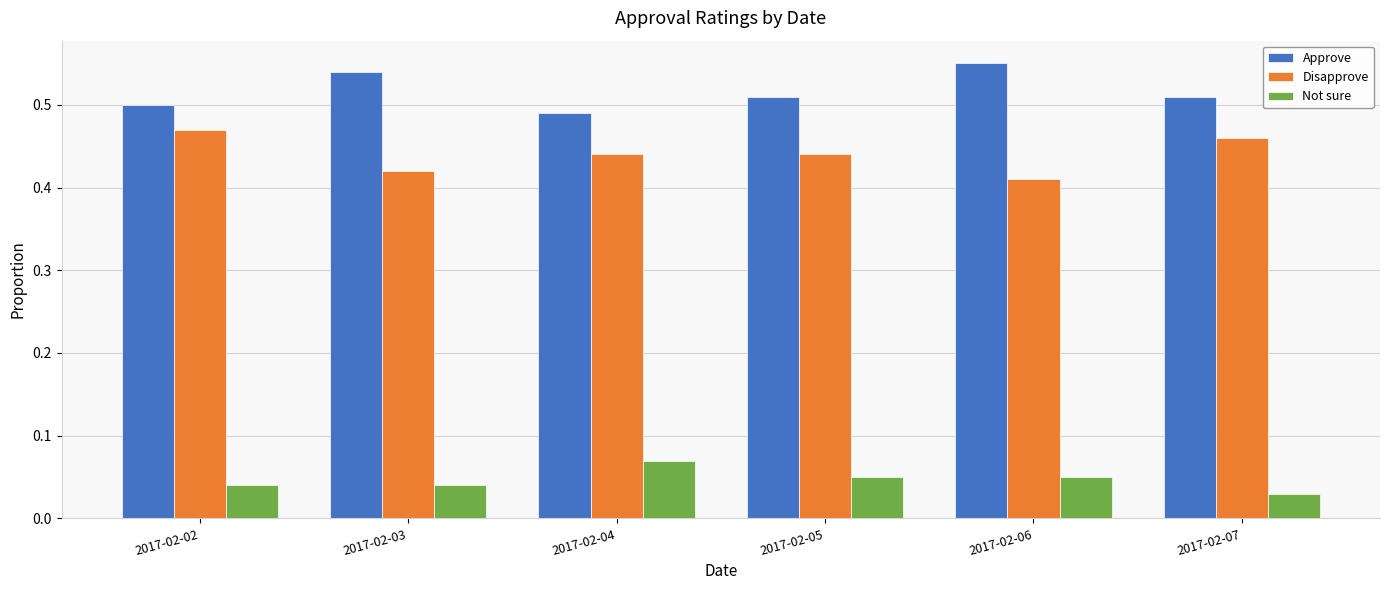

How many data points does each series have?

6